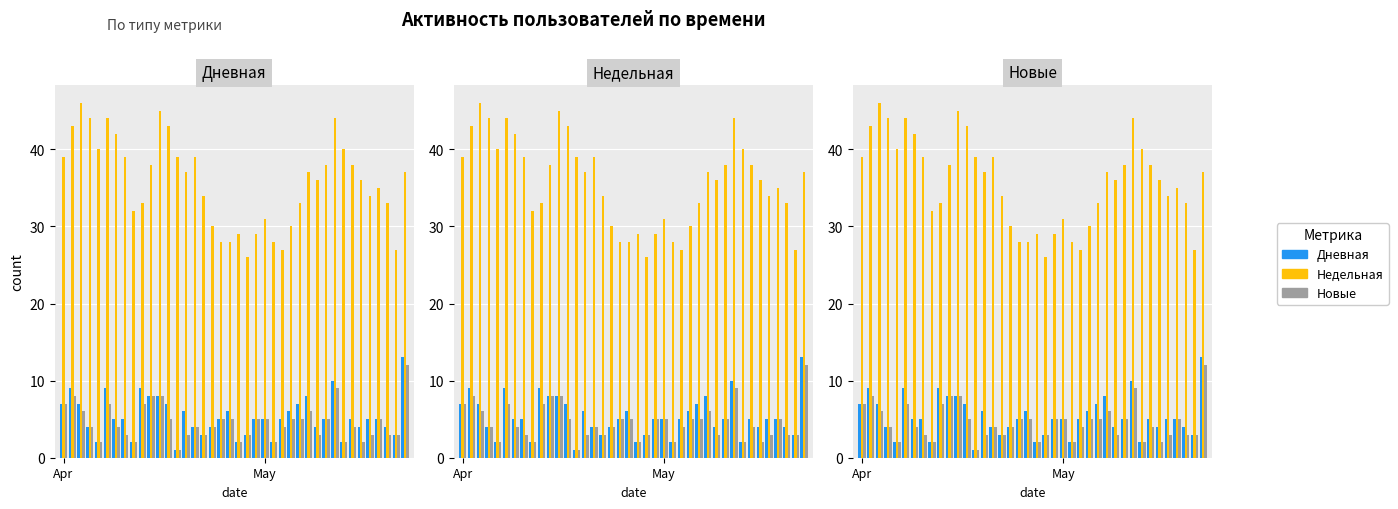

Reading left to right, extract all data points from this chart.

Дневная: 7	9	7	4	2	9	5	5	2	9	8	8	7	1	6	4	3	4	5	6	2	3	5	5	2	5	6	7	8	4	5	10	2	5	4	5	5	4	3	13
Недельная: 39	43	46	44	40	44	42	39	32	33	38	45	43	39	37	39	34	30	28	28	29	26	29	31	28	27	30	33	37	36	38	44	40	38	36	34	35	33	27	37
Новые: 7	8	6	4	2	7	4	3	2	7	8	8	5	1	3	4	3	4	5	5	2	3	5	5	2	4	5	5	6	3	5	9	2	4	2	3	5	3	3	12